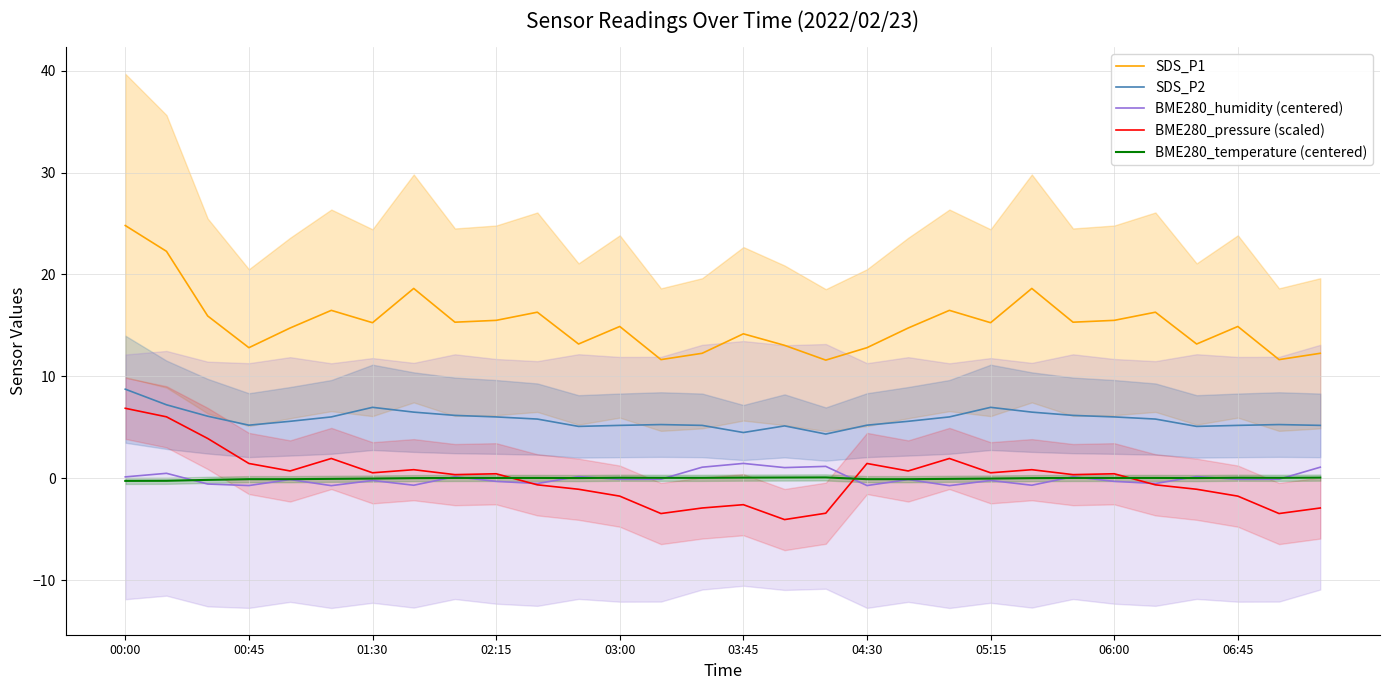

Which category has the highest value in the SDS_P1 series?

00:00